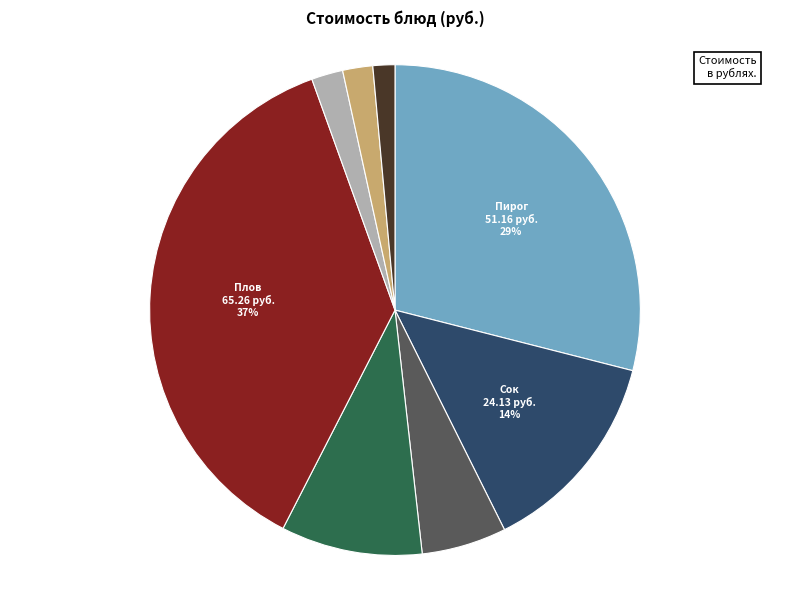

Count the number of slices in the pie.

8